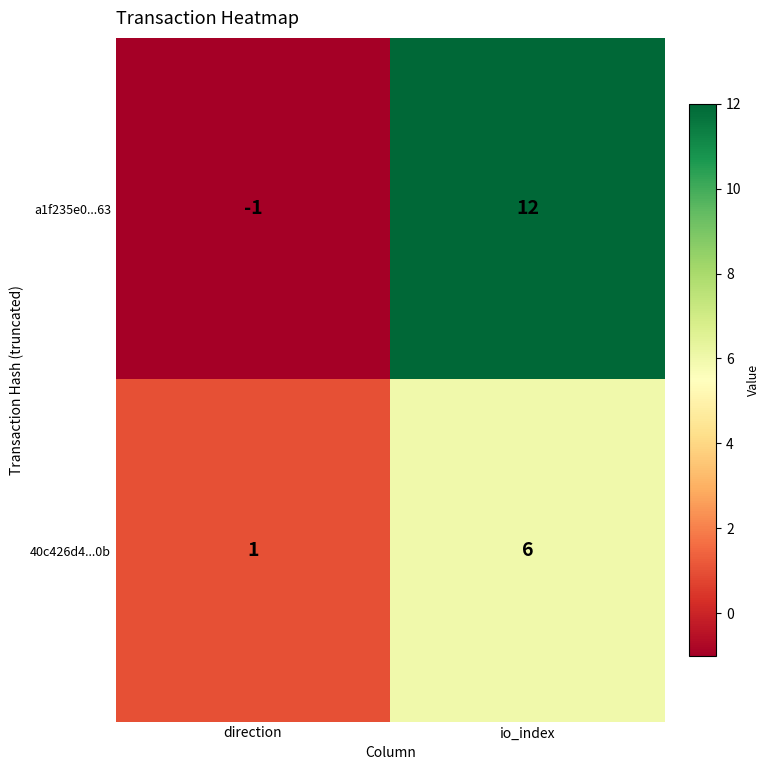

What is the highest value of the 40c426d4...0b series?

6